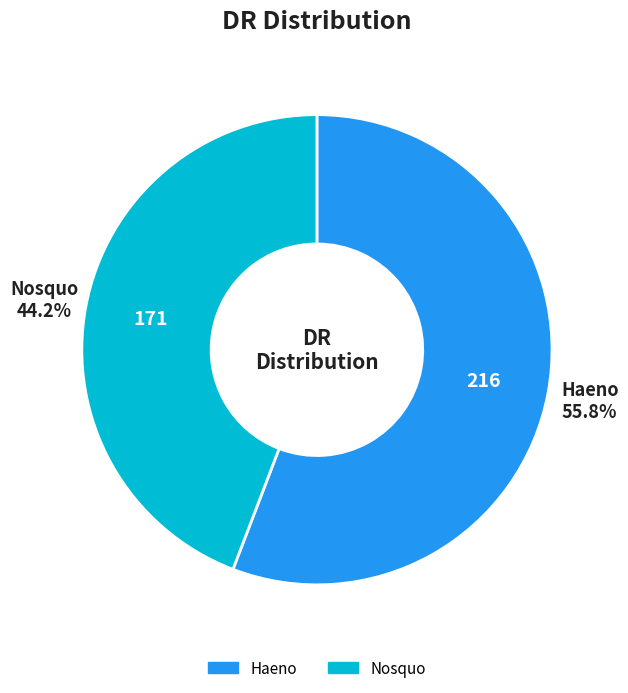

To the nearest percent, what is the average slice percentage?

50%